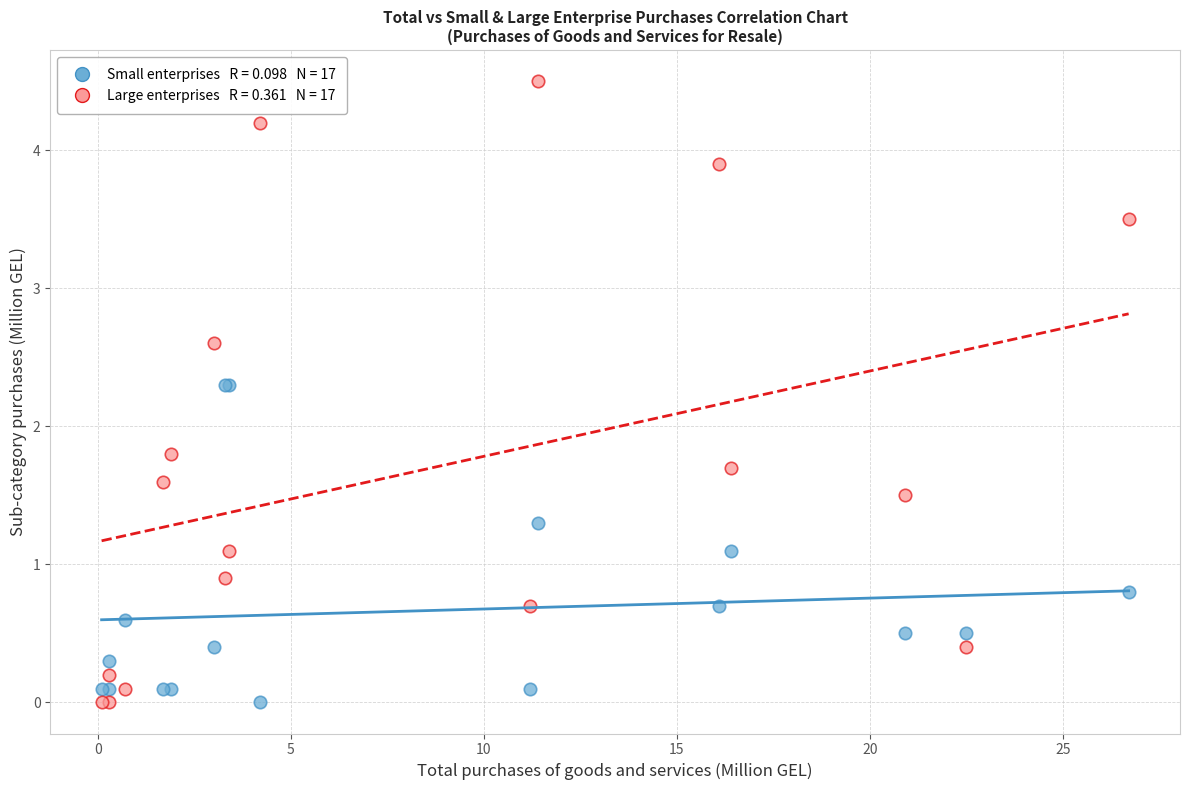

Across all series, what Y value is closest to 2?

1.8